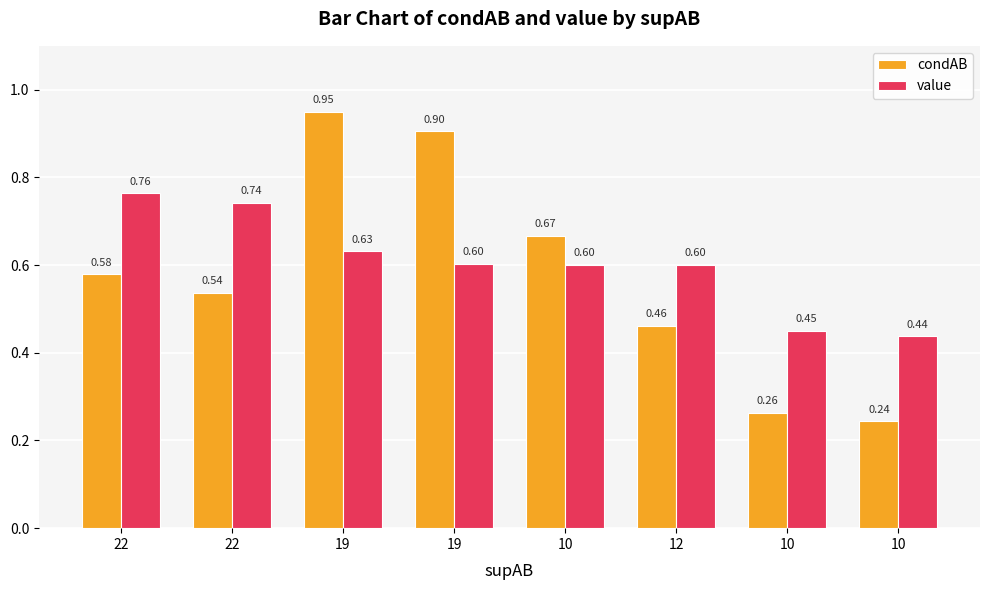

At how many categories does at least one series exceed 0?

8